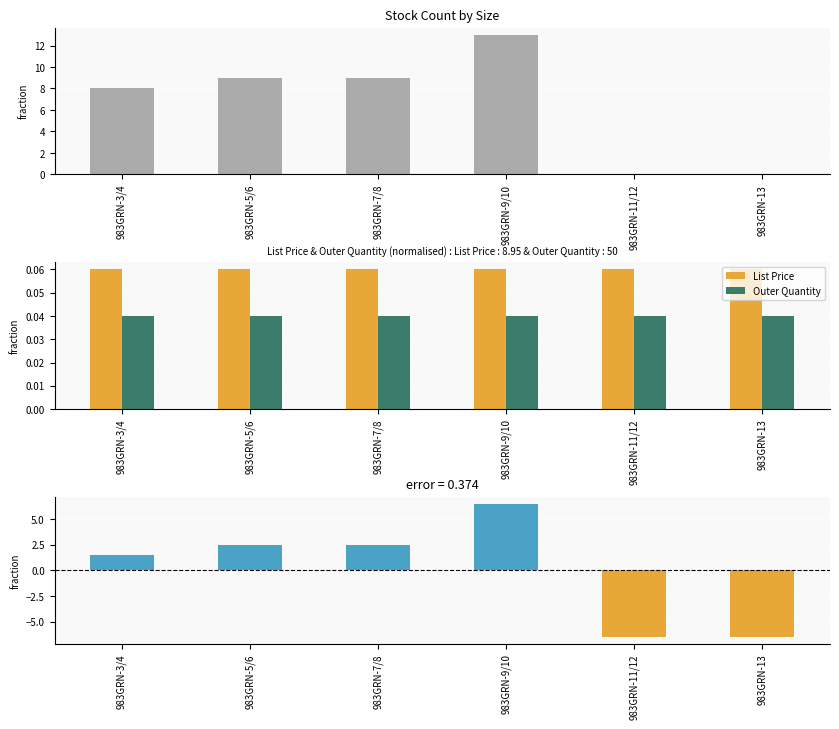

At how many categories does at least one series exceed -4?

6